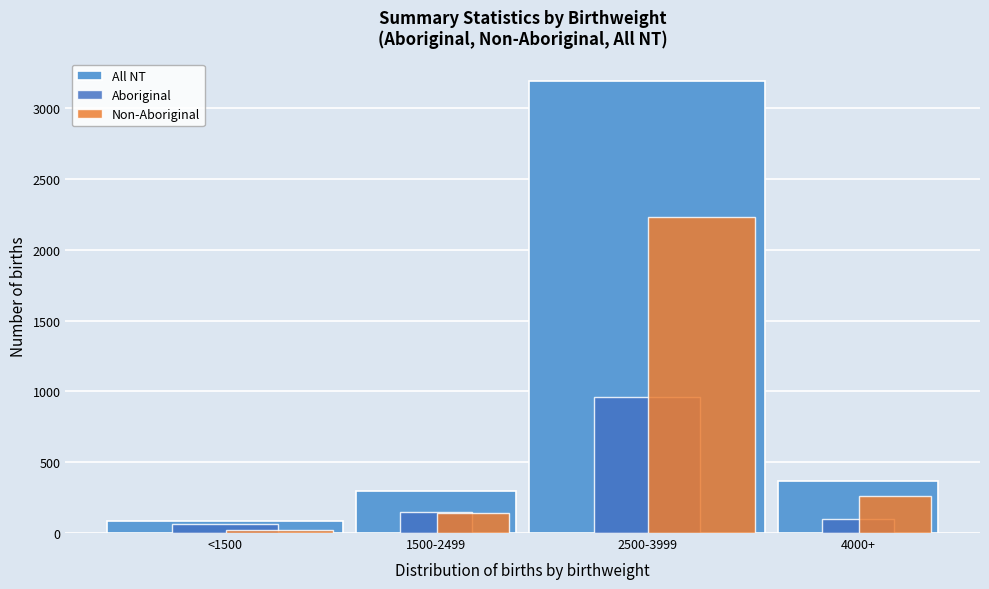

Rank the series by their average value, from highest to lowest.

All NT, Non-Aboriginal, Aboriginal